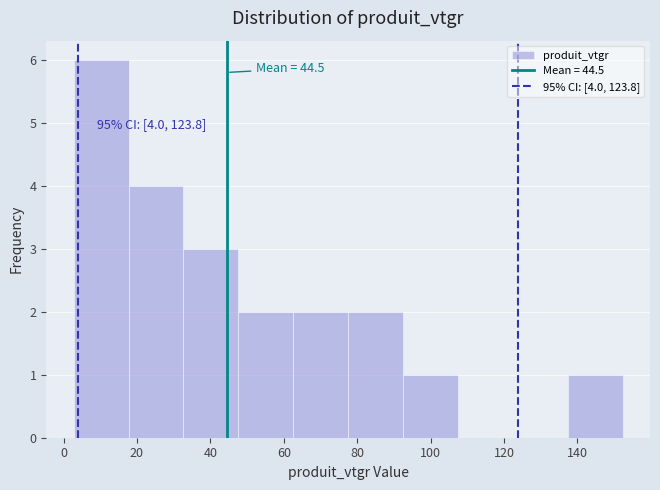

Over which range of the x-axis is the bar tallest?

2 to 18